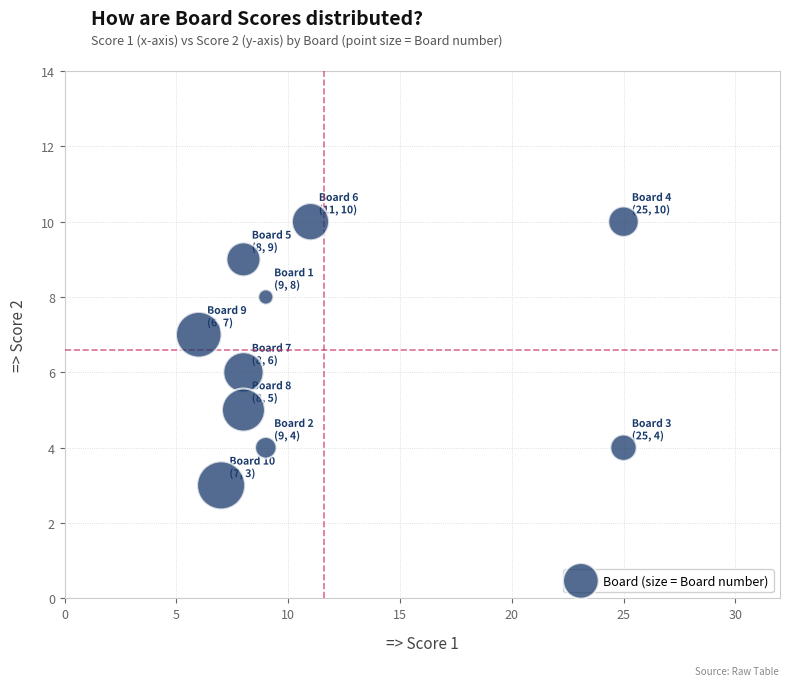

What is the average X value?

12